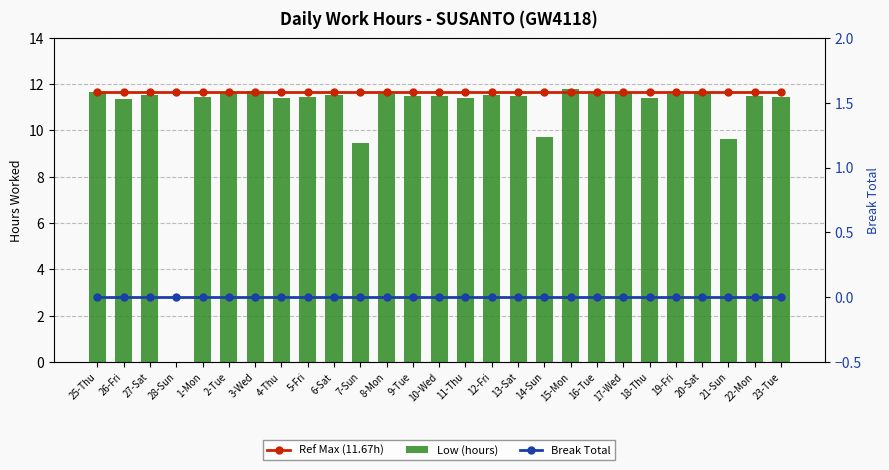

What is the label of the 10th bar from the left?

6-Sat